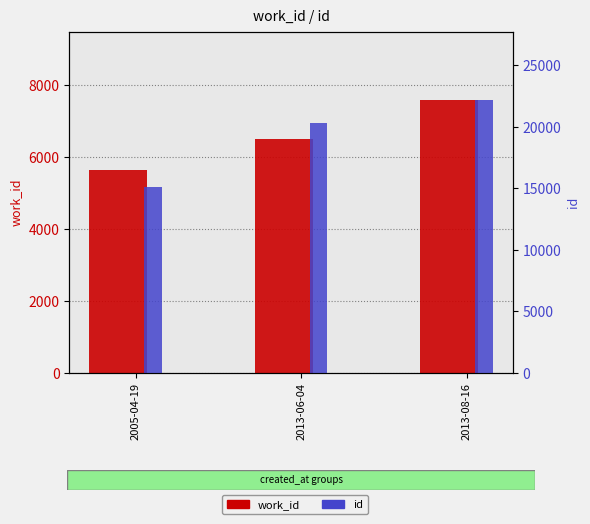

Rank the series at 2013-06-04 from highest to lowest value.

id, work_id